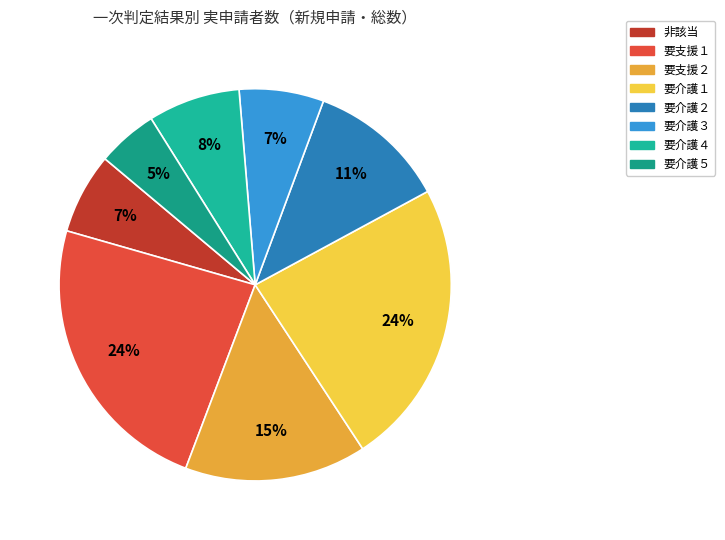

What percentage is NOT represented by 要介護２?

88.6%